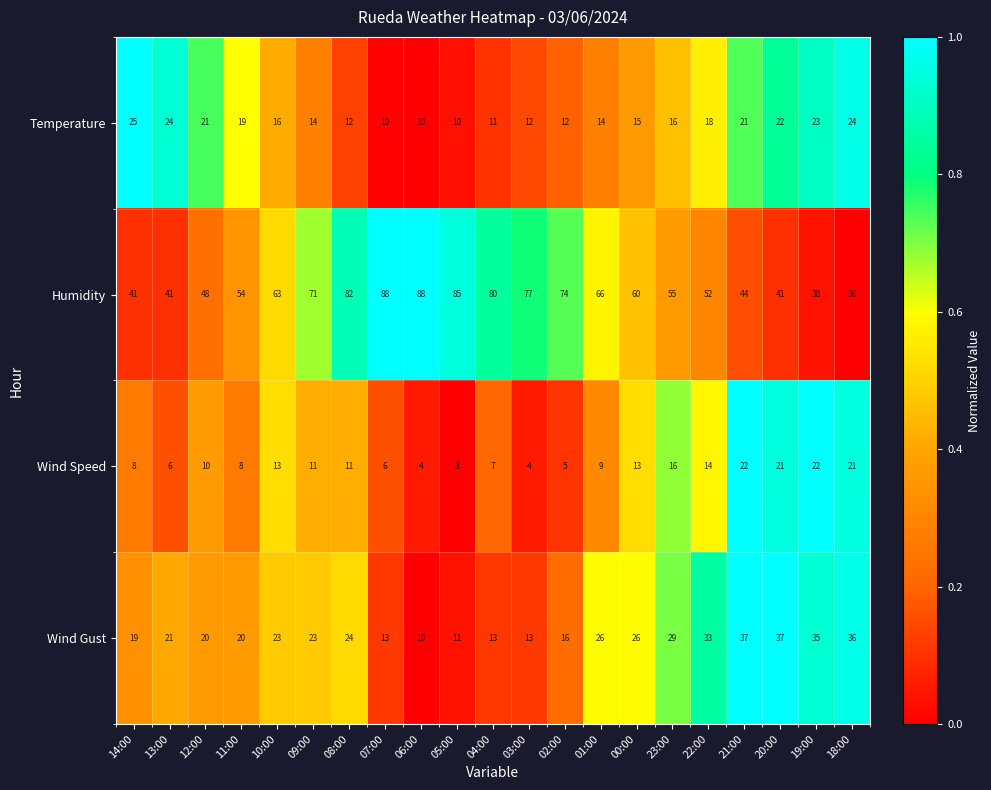

Between 11:00 and 08:00, which series saw the biggest shift?

Humidity